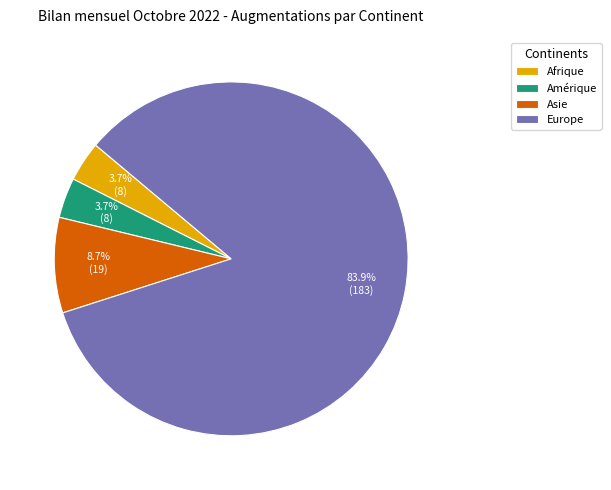

To the nearest percent, what is the average slice percentage?

25%